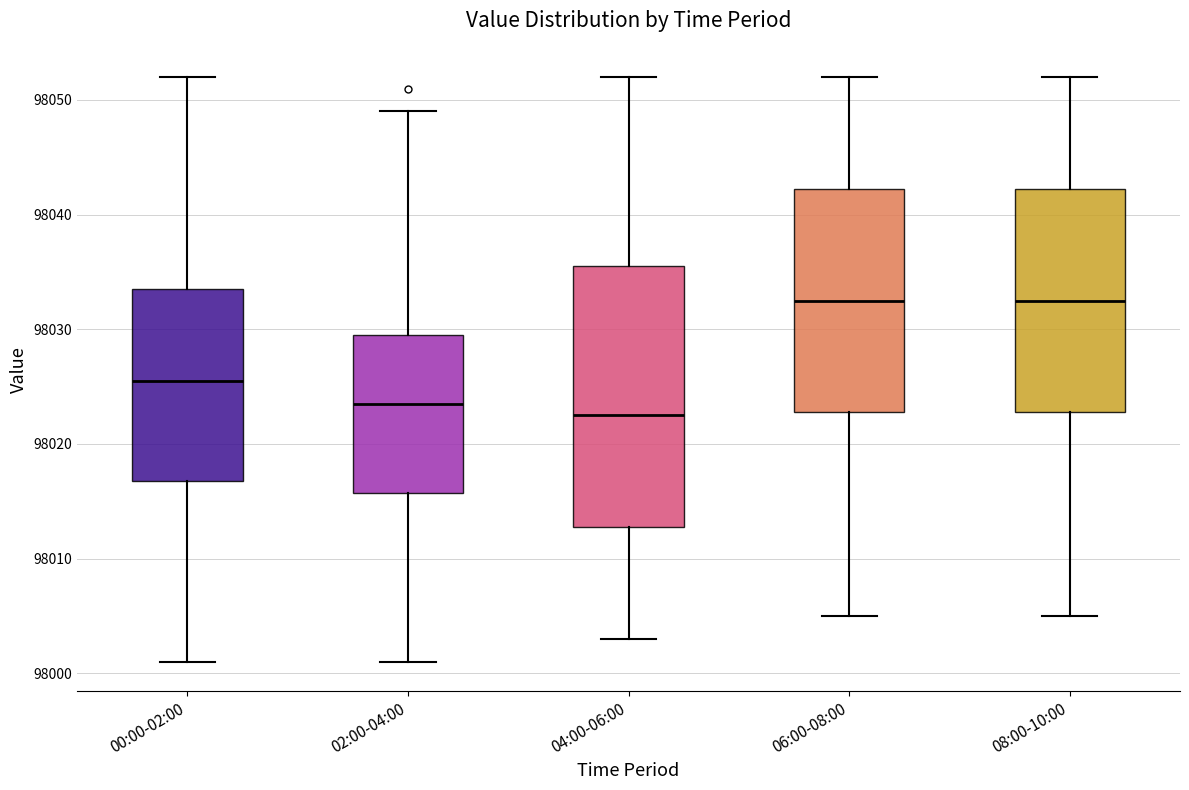

Which box has the lowest median line?

04:00-06:00